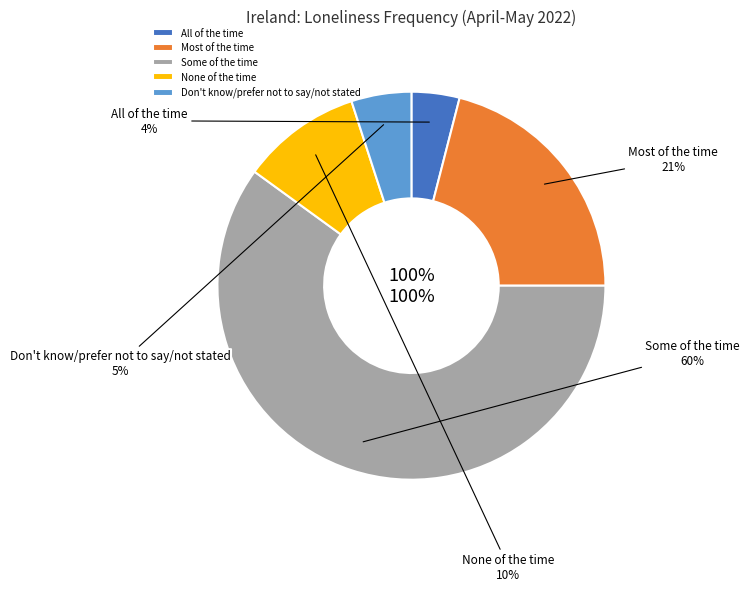

To the nearest percent, what is the average slice percentage?

20%